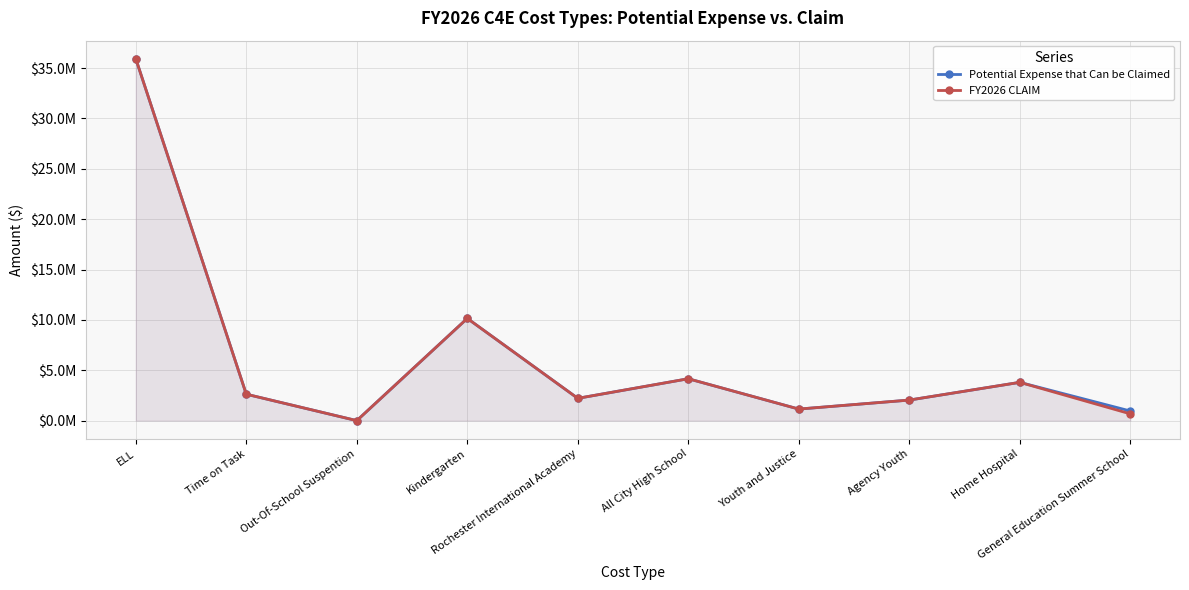

At which category does Potential Expense that Can be Claimed reach its first local valley?

Out-Of-School Suspention